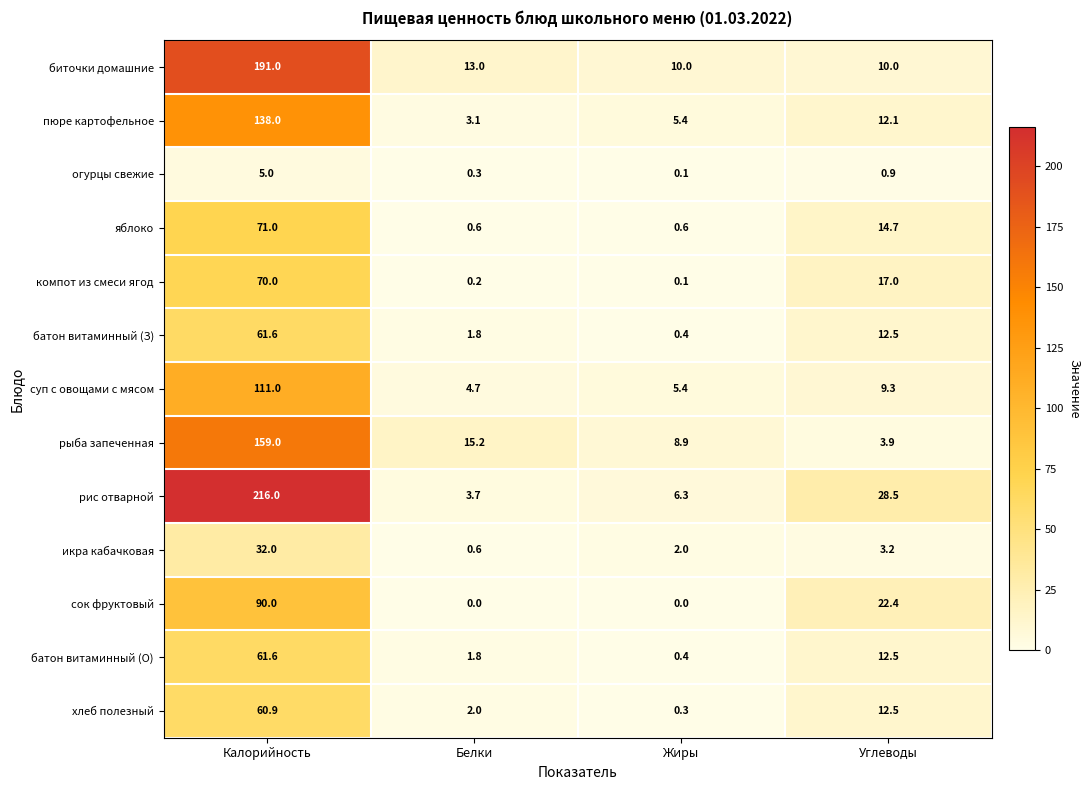

What is the difference between the highest and lowest values at Калорийность?

211.0